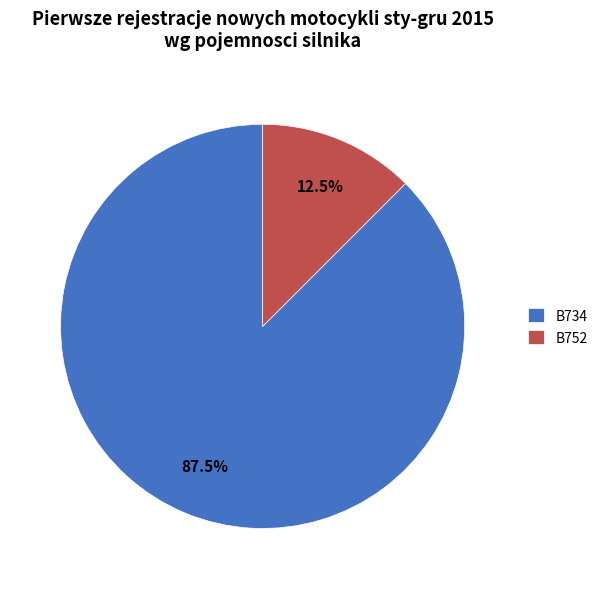

How many segments does this pie chart have?

2